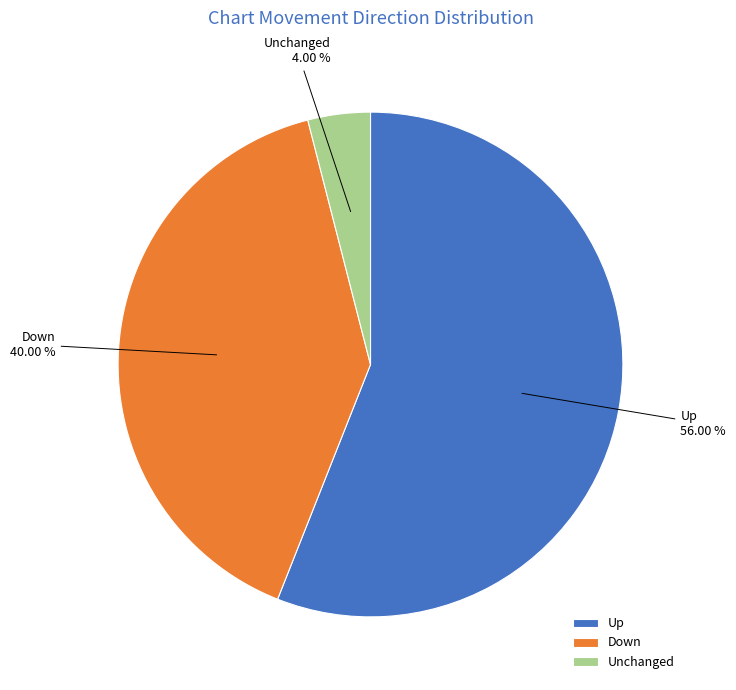

Does Up account for over 50% of the chart?

Yes